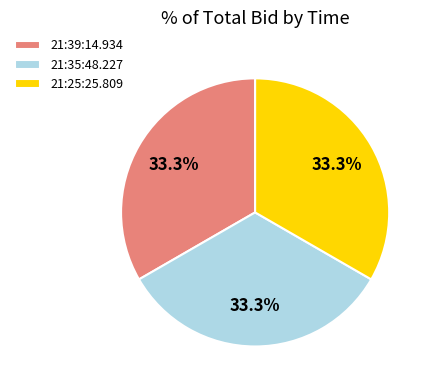

The 21:39:14.934 slice represents 33% of the pie. True or false?

True